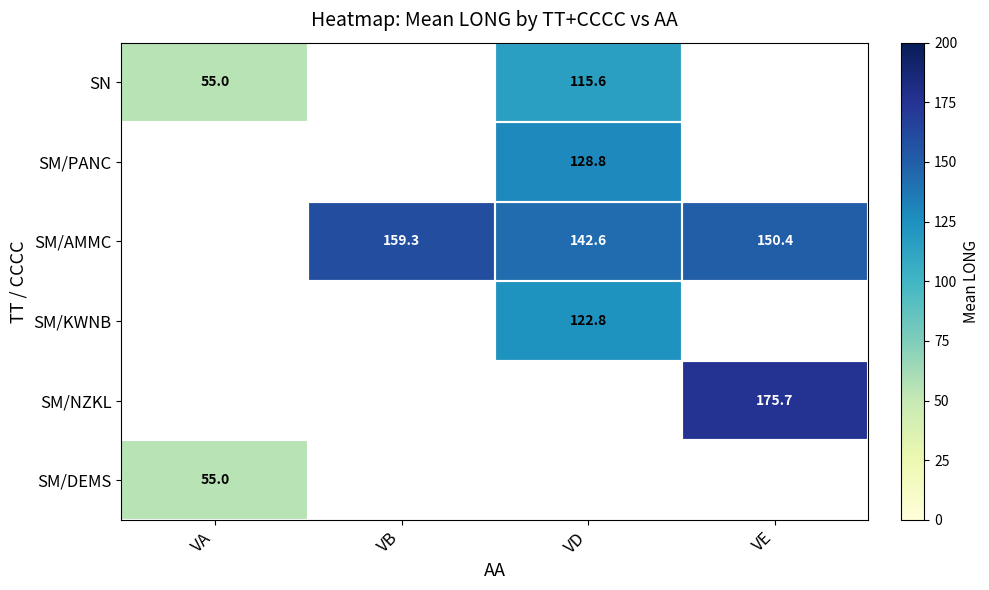

Is it true that SM/PANC equals 73.9 at VD?

False